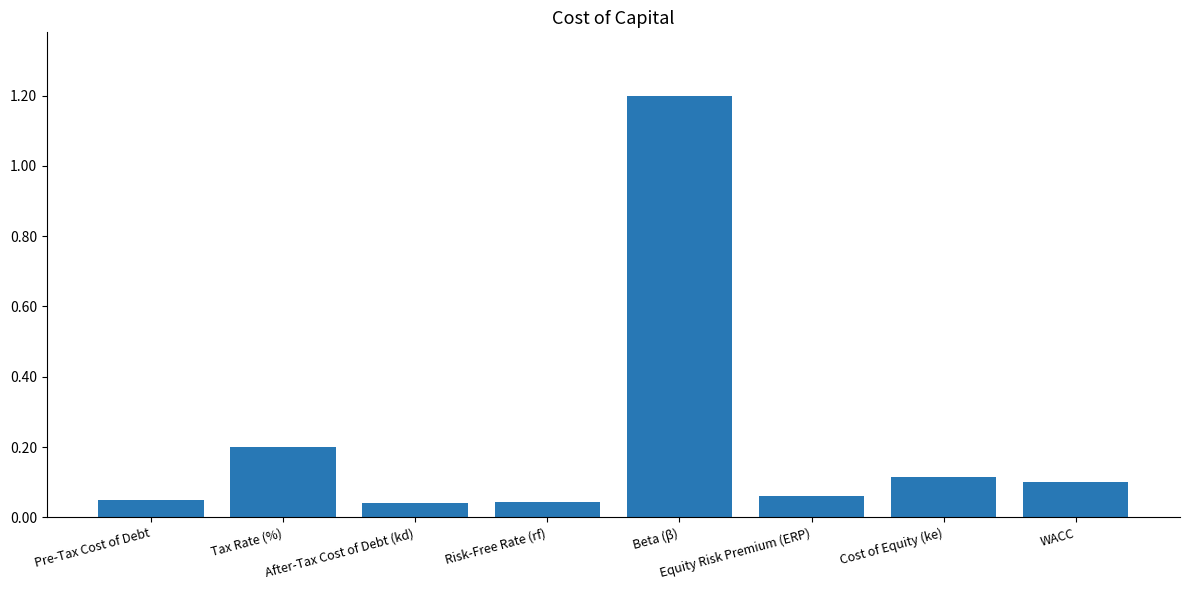

What is the label of the 6th bar from the left?

Equity Risk Premium (ERP)